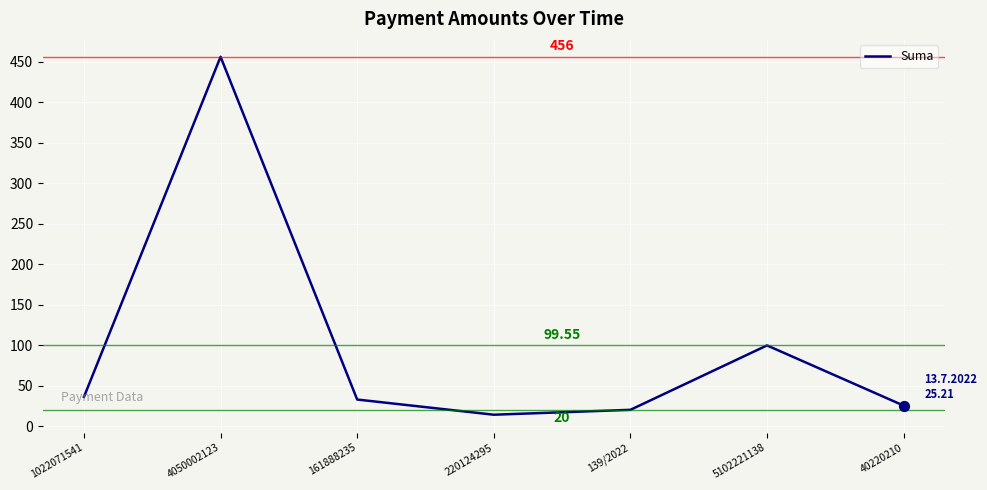

Between 4050002123 and 161888235, which is larger?

4050002123